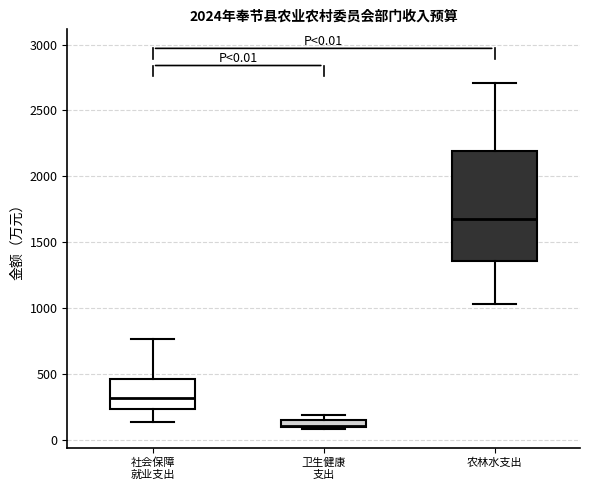

Which box has the highest median line?

农林水支出